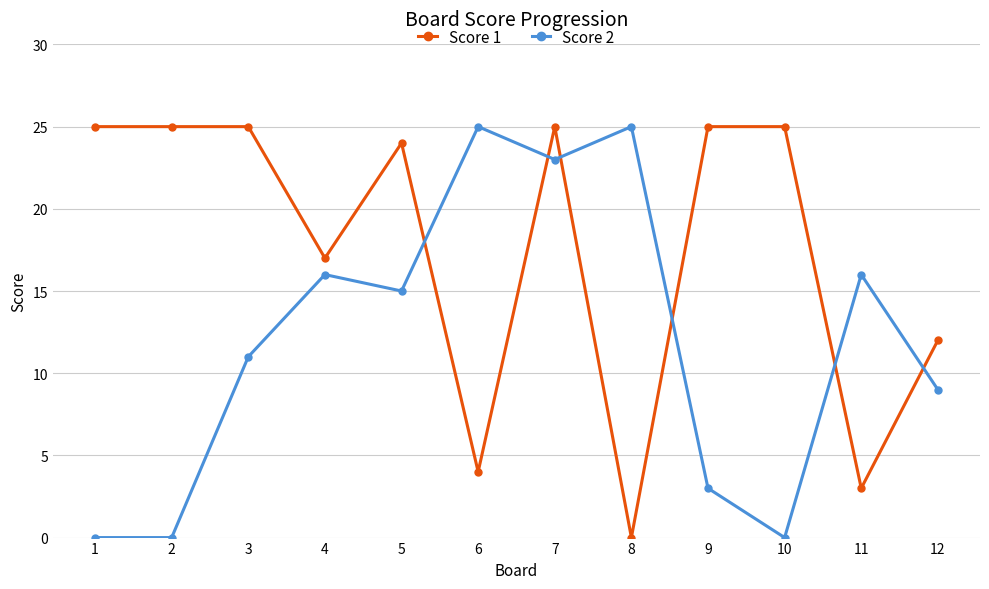

True or false: Score 1 has a value of 17 at 4.

True